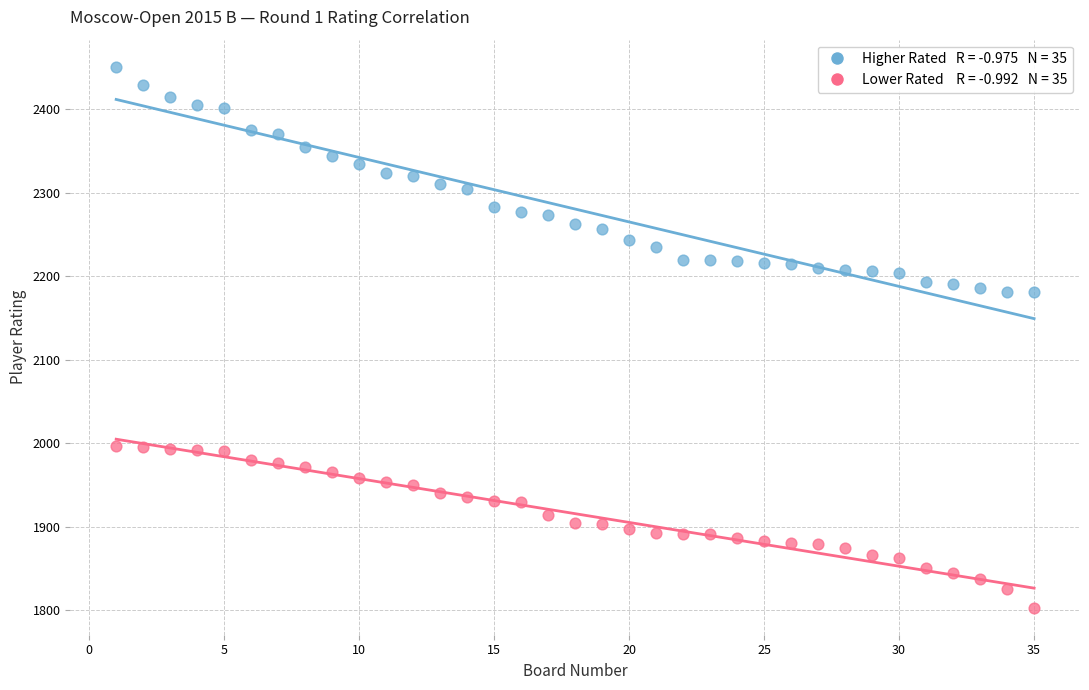

Across all data points, what is the range of Y values (max minus min)?

648